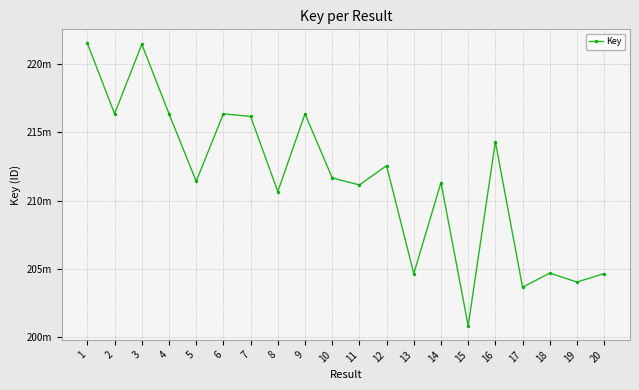

Does the chart have visible grid lines?

Yes